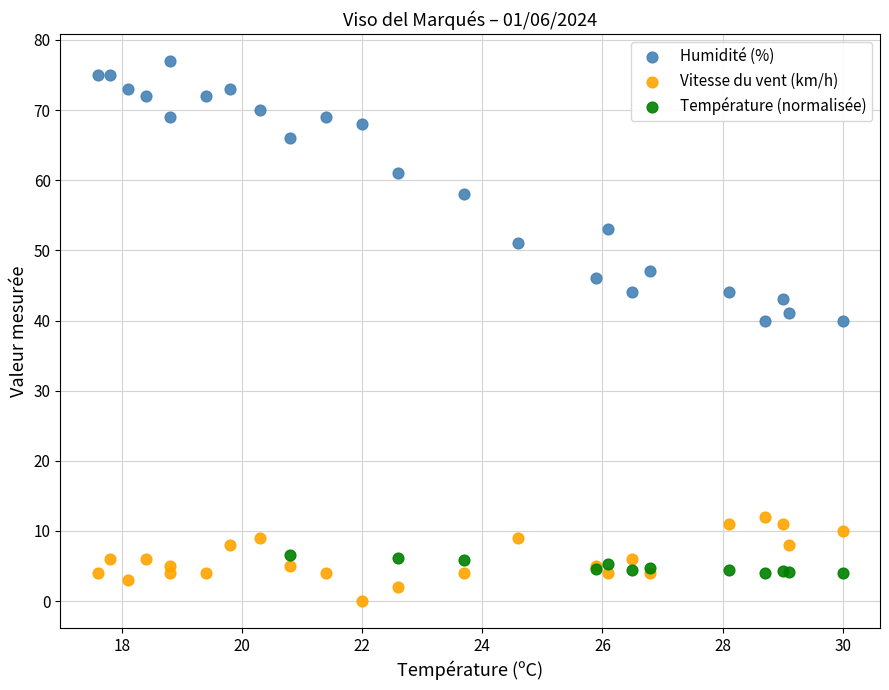

Which series contains the lowest Y value?

Vitesse du vent (km/h)